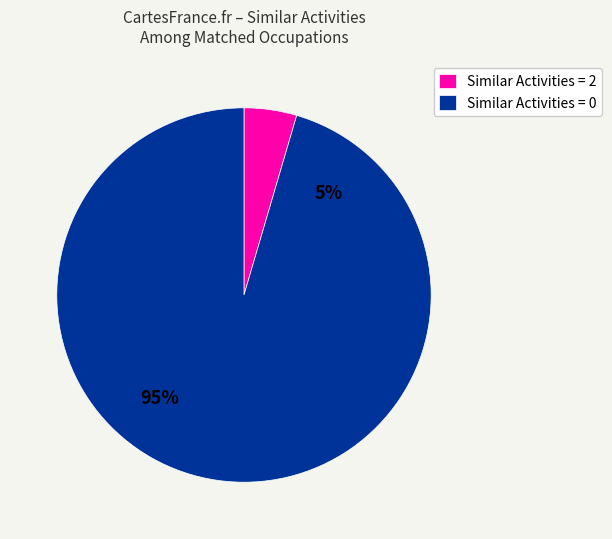

Is it true that Health Information Technologists is 0% of the pie?

True